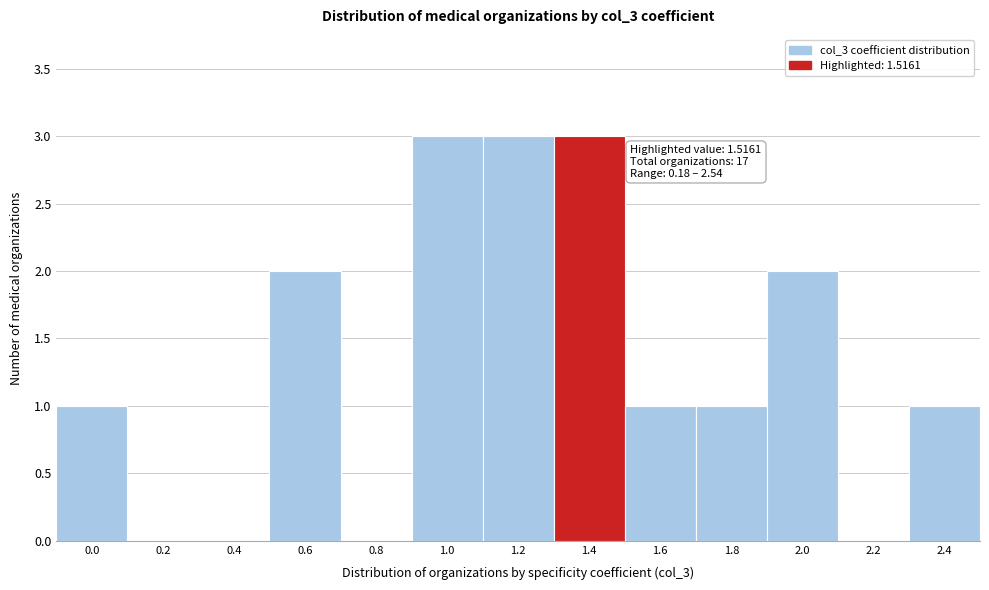

Reading left to right, transcribe all the data shown in this chart.

0.0=1	0.2=0	0.4=0	0.6=2	0.8=0	1.0=3	1.2=3	1.4=3	1.6=1	1.8=1	2.0=2	2.2=0	2.4=1